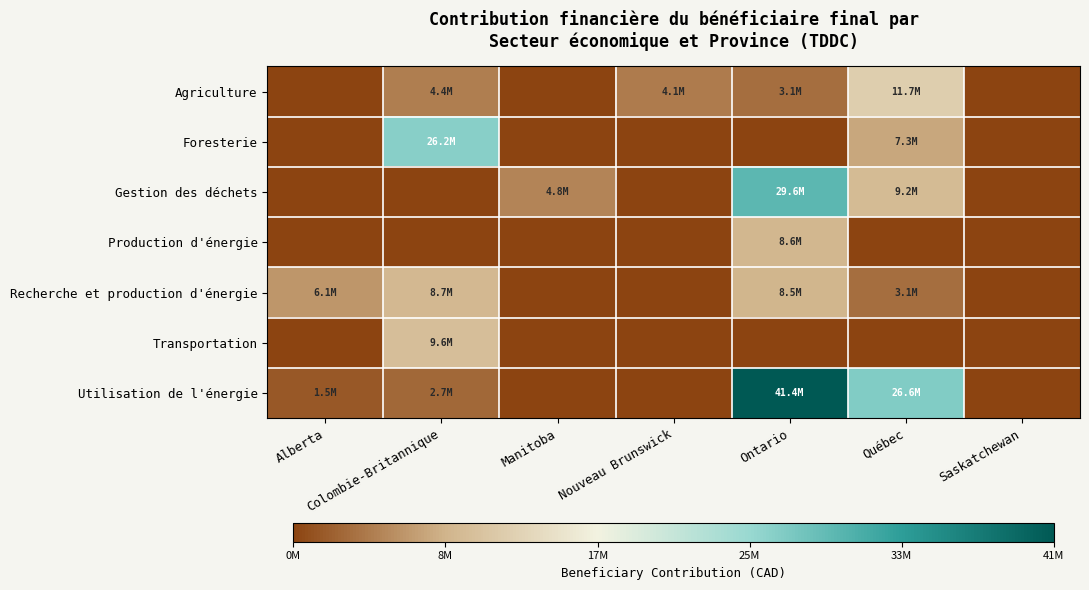

What is the total value across all series at Colombie-Britannique?

51564677.2